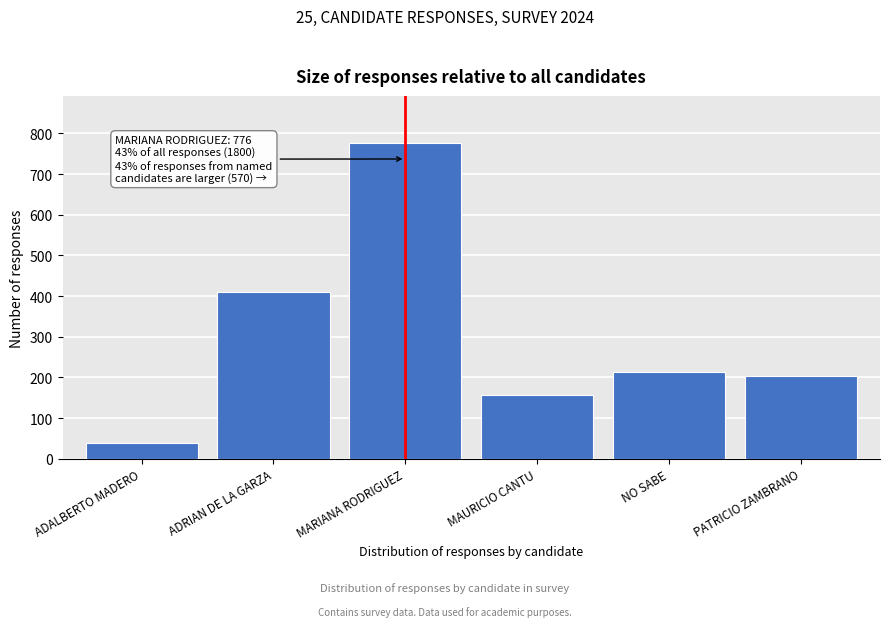

Reading left to right, extract all data points from this chart.

39	411	776	157	214	203